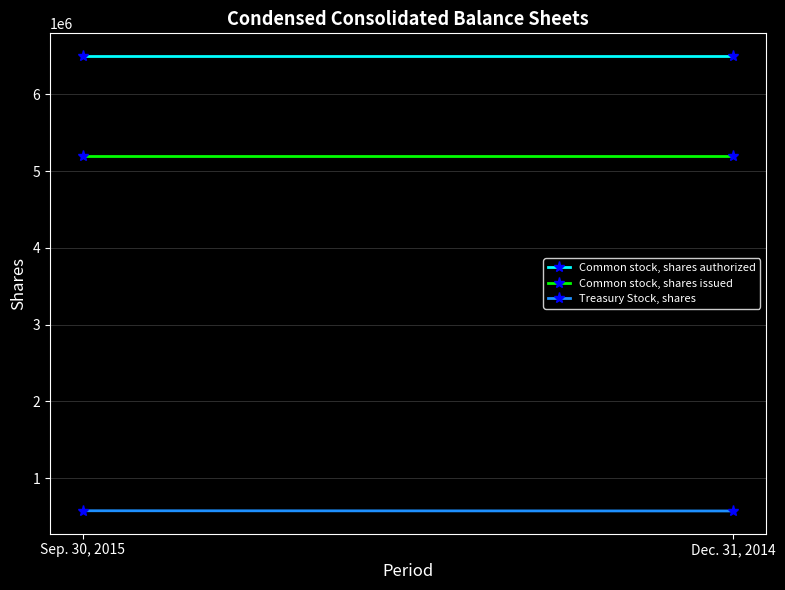

How many categories are shown in the chart?

2